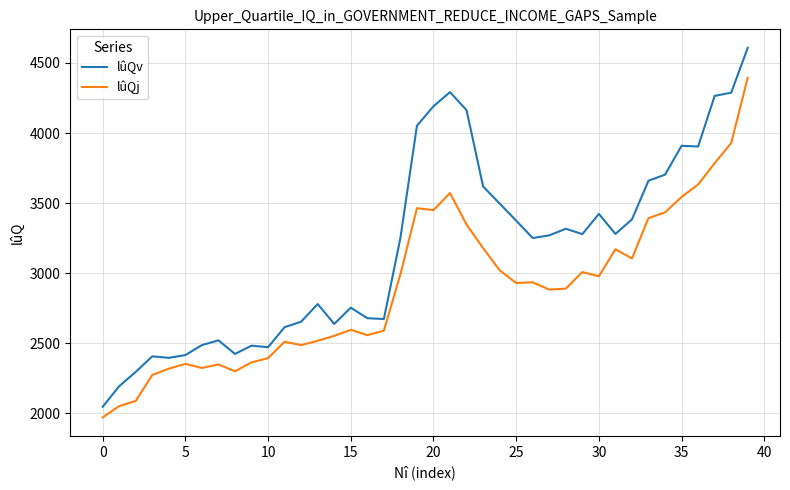

Rank the series by their average value, from highest to lowest.

lûQv, lûQj